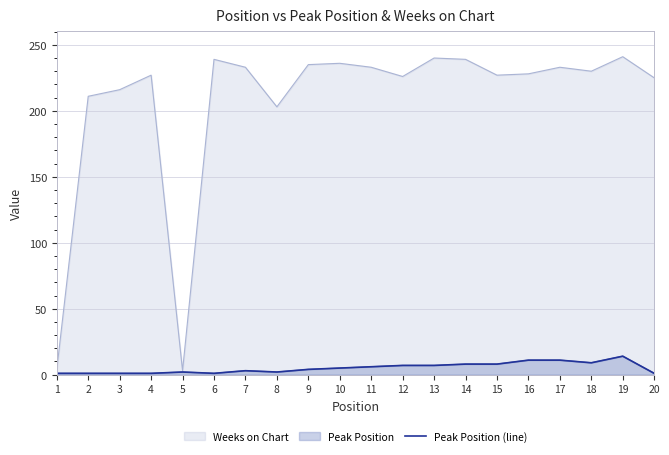

True or false: the data shows 1 at 6.

False